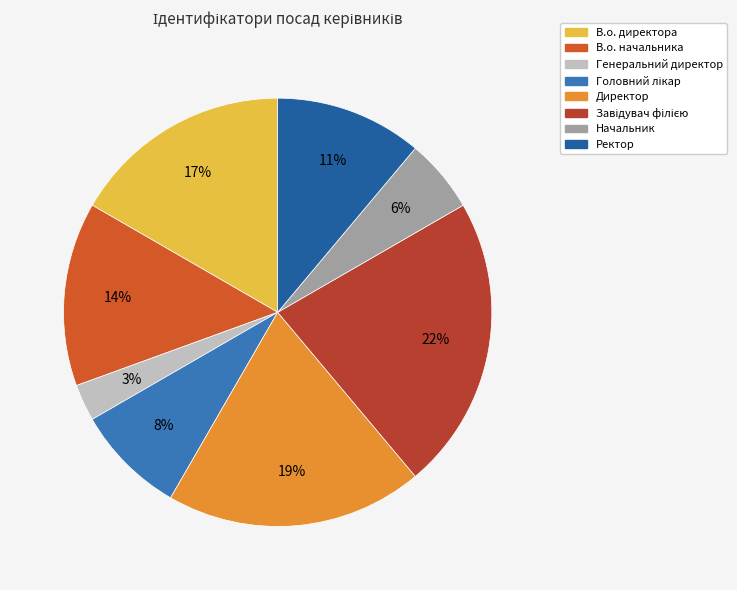

The Директор slice represents 19% of the pie. True or false?

True